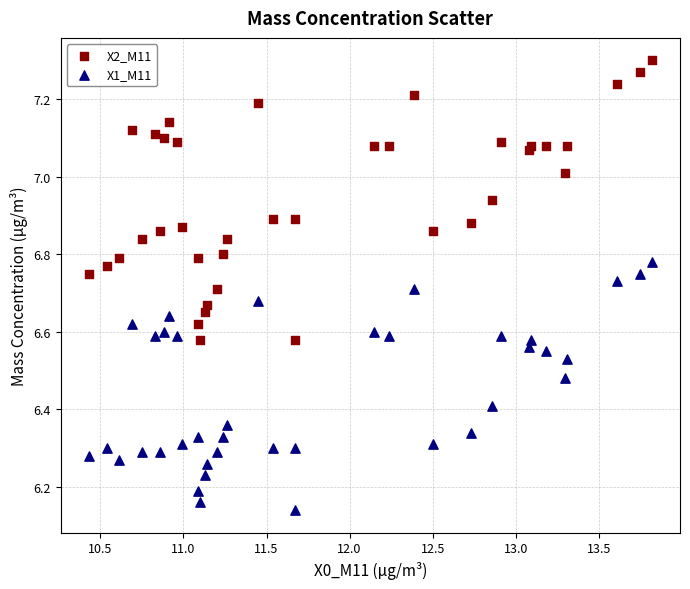

What are all the series names shown in the legend?

X2_M11, X1_M11